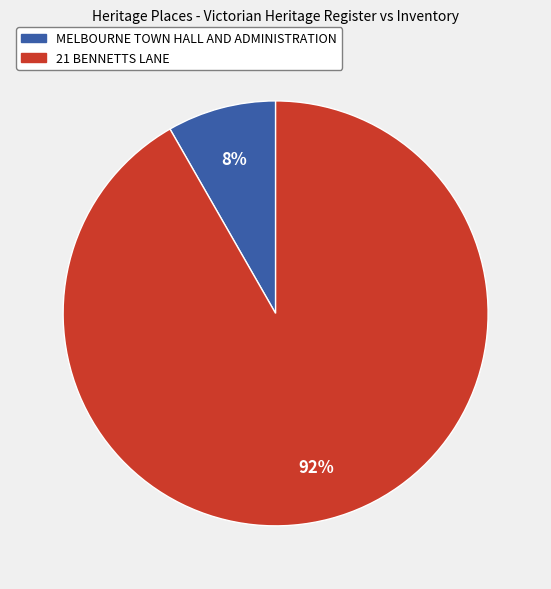

Count the number of slices in the pie.

2